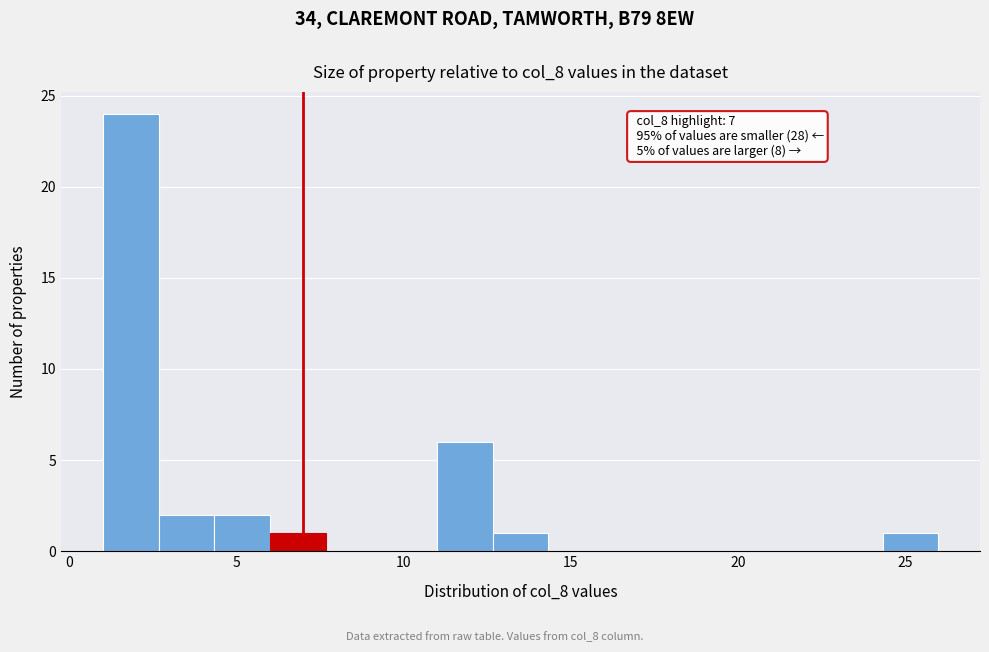

Around what value on the x-axis is the tallest bar? Give the approximate position of its centre, as read against the axis.

2.0